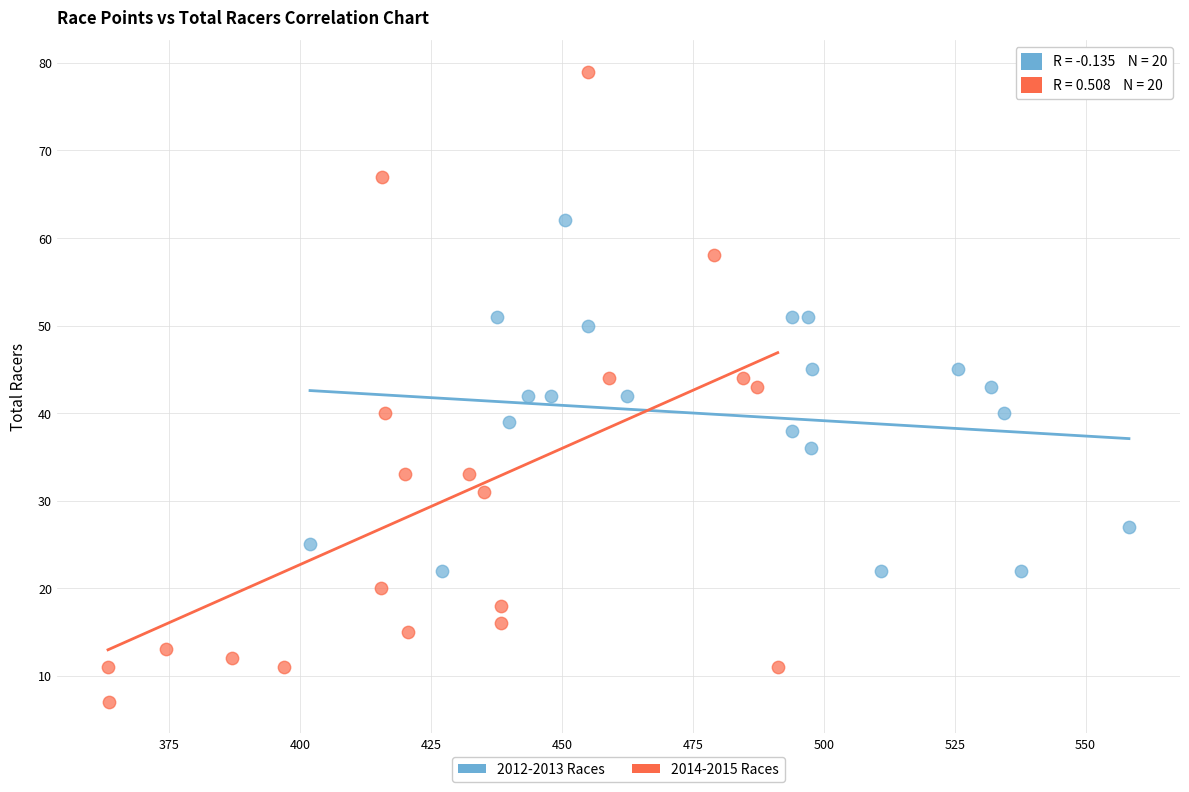

Which series contains the highest Y value?

2014-2015 Races